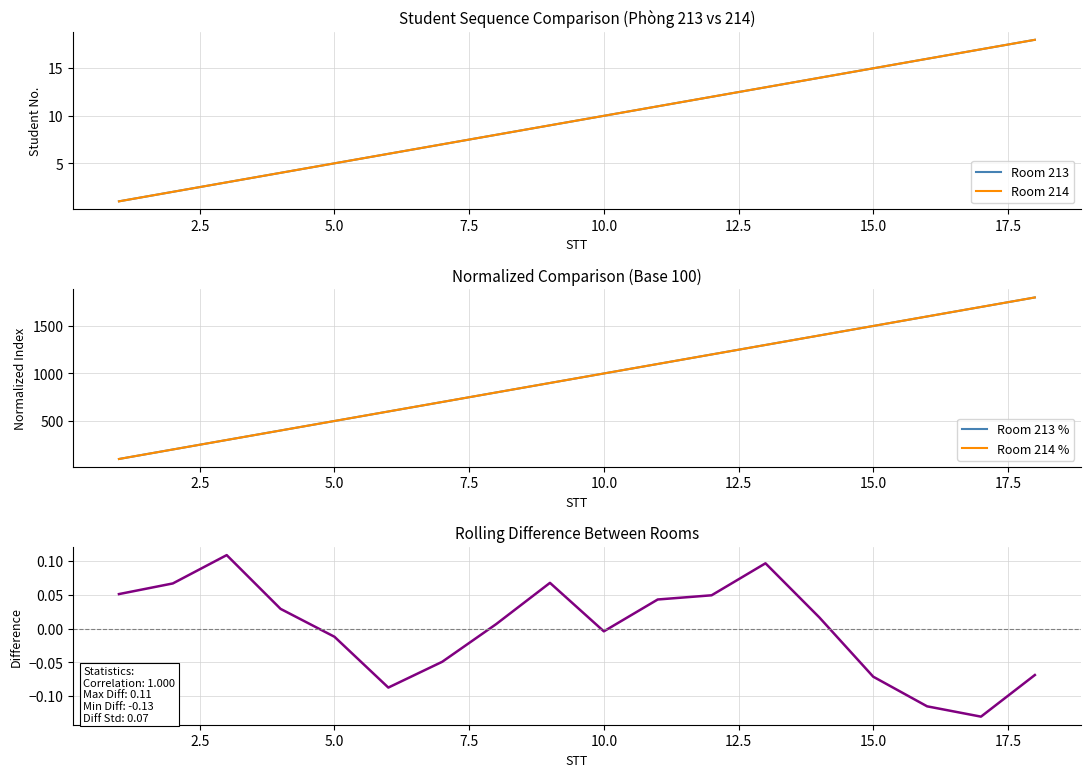

What is the minimum value for Room 214 %?

100.0